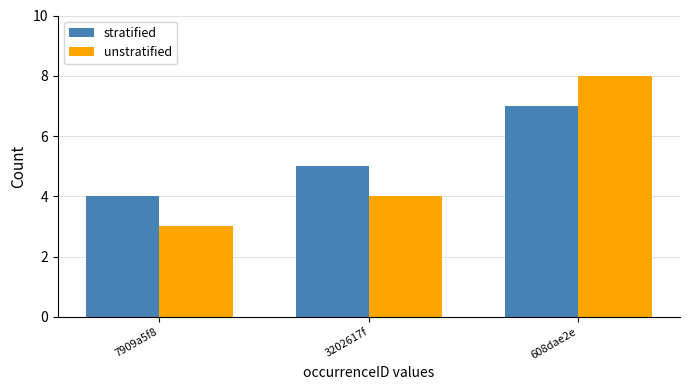

What is the label of the 2nd bar from the right?

3202617f